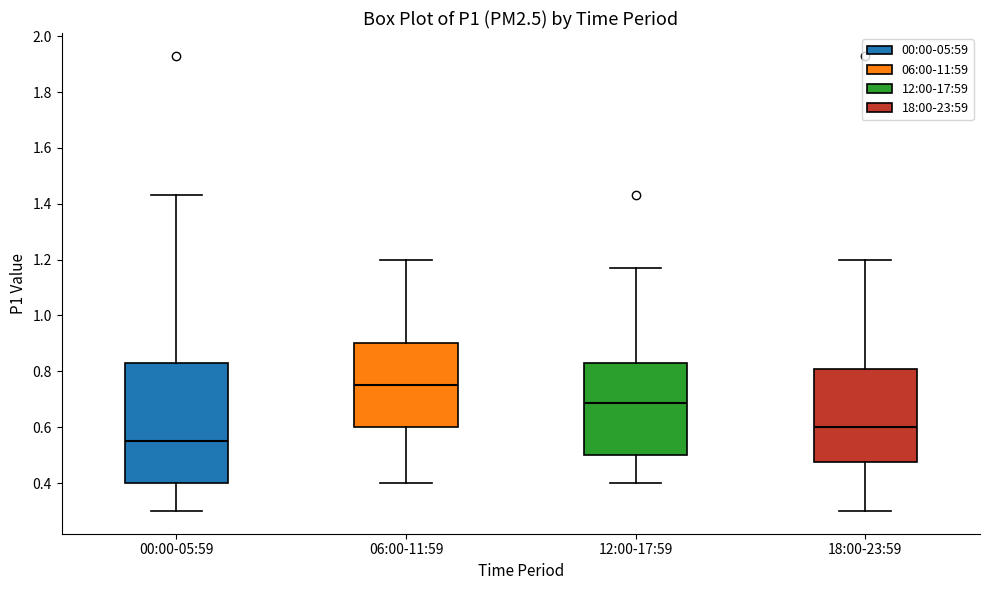

Reading left to right, read every box against the y-axis: the position of its median line, the range the box covers, and the ends of its whiskers. The values are not printed on the chart, so give them approximately, as read against the axis.

00:00-05:59: median 0.56, box 0.40 to 0.84, whiskers 0.30 to 1.44
06:00-11:59: median 0.76, box 0.60 to 0.90, whiskers 0.40 to 1.20
12:00-17:59: median 0.68, box 0.50 to 0.84, whiskers 0.40 to 1.18
18:00-23:59: median 0.60, box 0.48 to 0.80, whiskers 0.30 to 1.20